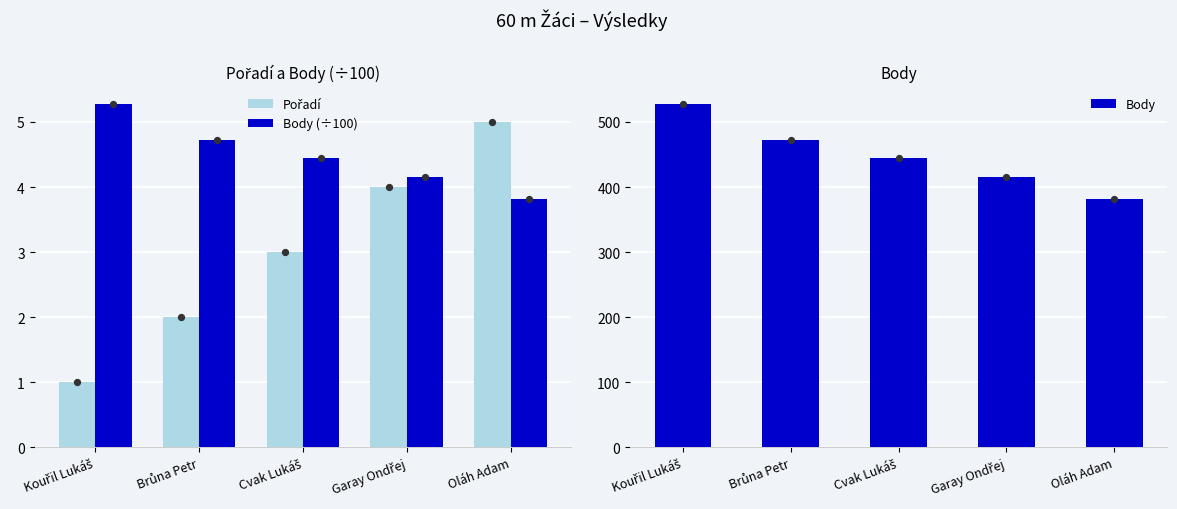

At which category is the sum across all series the highest?

Kouřil Lukáš